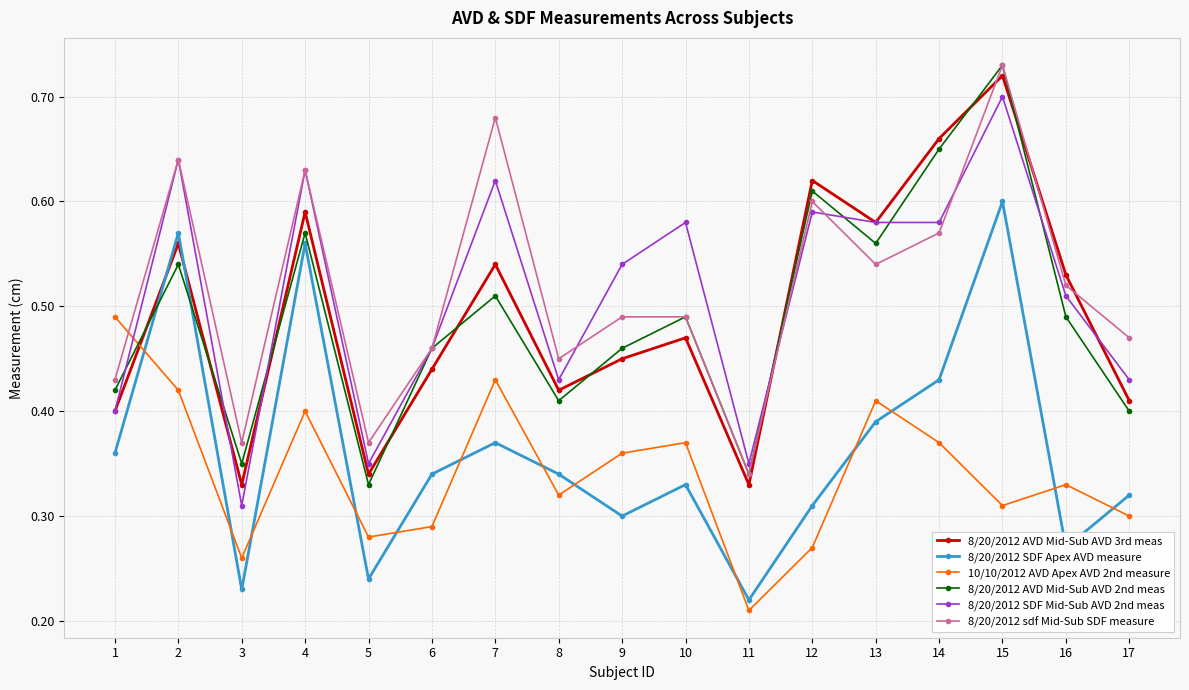

Which category has the lowest value in the 10/10/2012 AVD Apex AVD 2nd measure series?

11